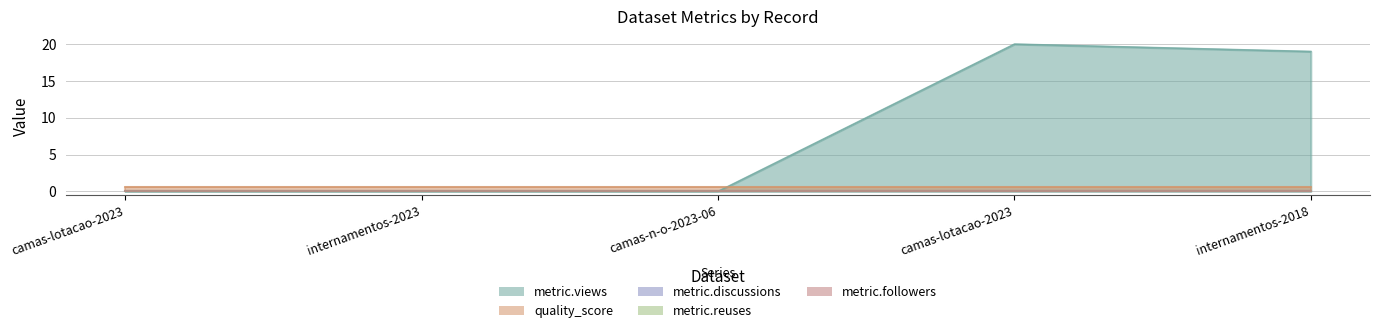

True or false: quality_score has more than 0 points higher than both neighbors.

False